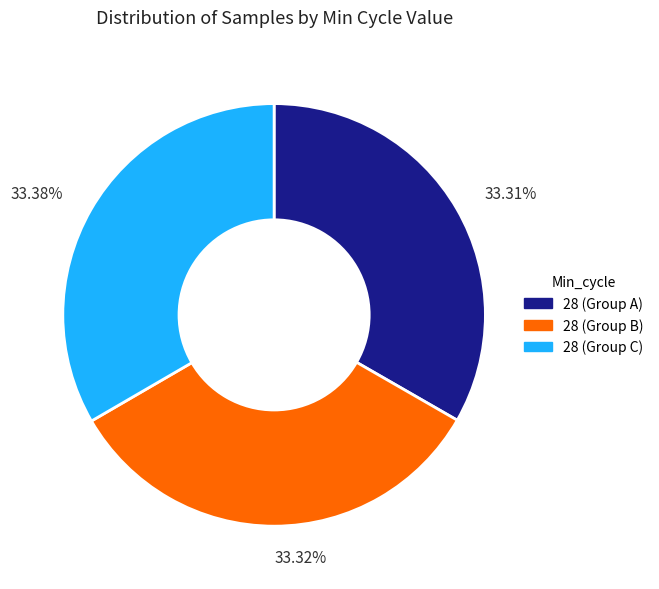

How many segments does this pie chart have?

3